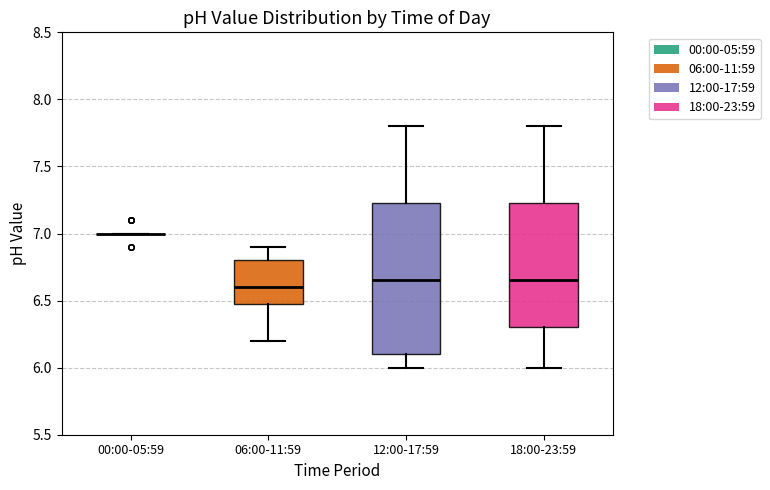

Reading left to right, read every box against the y-axis: the position of its median line, the range the box covers, and the ends of its whiskers. The values are not printed on the chart, so give them approximately, as read against the axis.

00:00-05:59: box collapsed to a line at 7.00, whiskers 7.00 to 7.00
06:00-11:59: median 6.60, box 6.50 to 6.80, whiskers 6.20 to 6.90
12:00-17:59: median 6.65, box 6.10 to 7.25, whiskers 6.00 to 7.80
18:00-23:59: median 6.65, box 6.30 to 7.25, whiskers 6.00 to 7.80